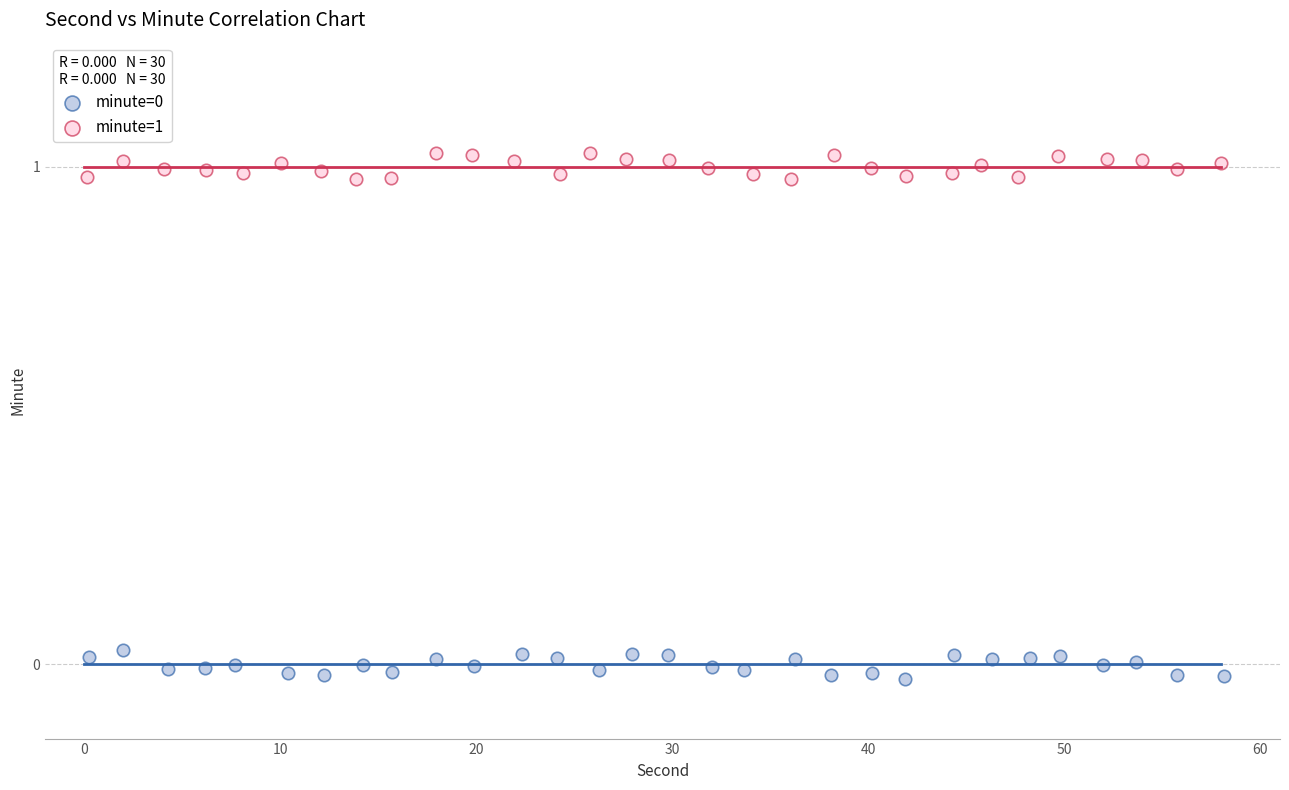

Which series reaches the maximum Y coordinate?

minute=1